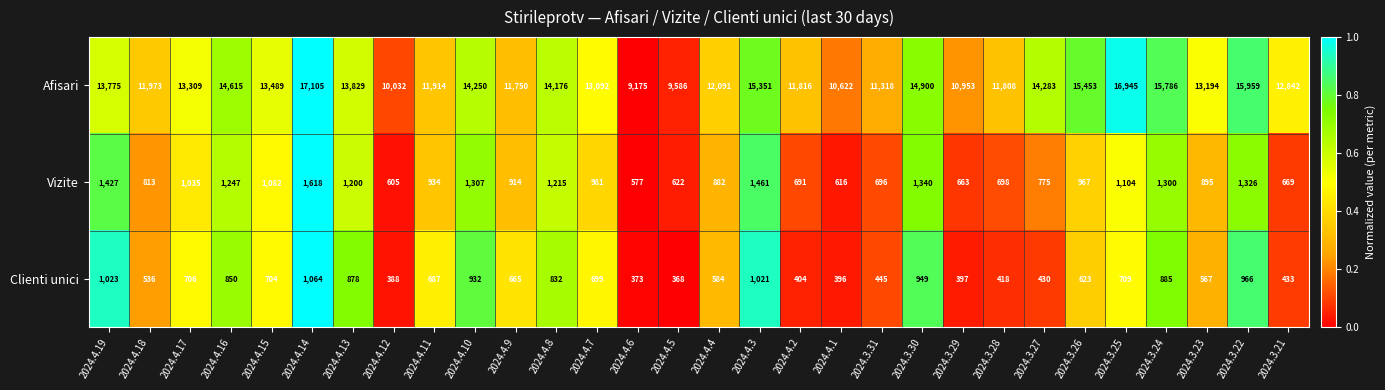

What is the total value across all series at 2024.3.31?

12459